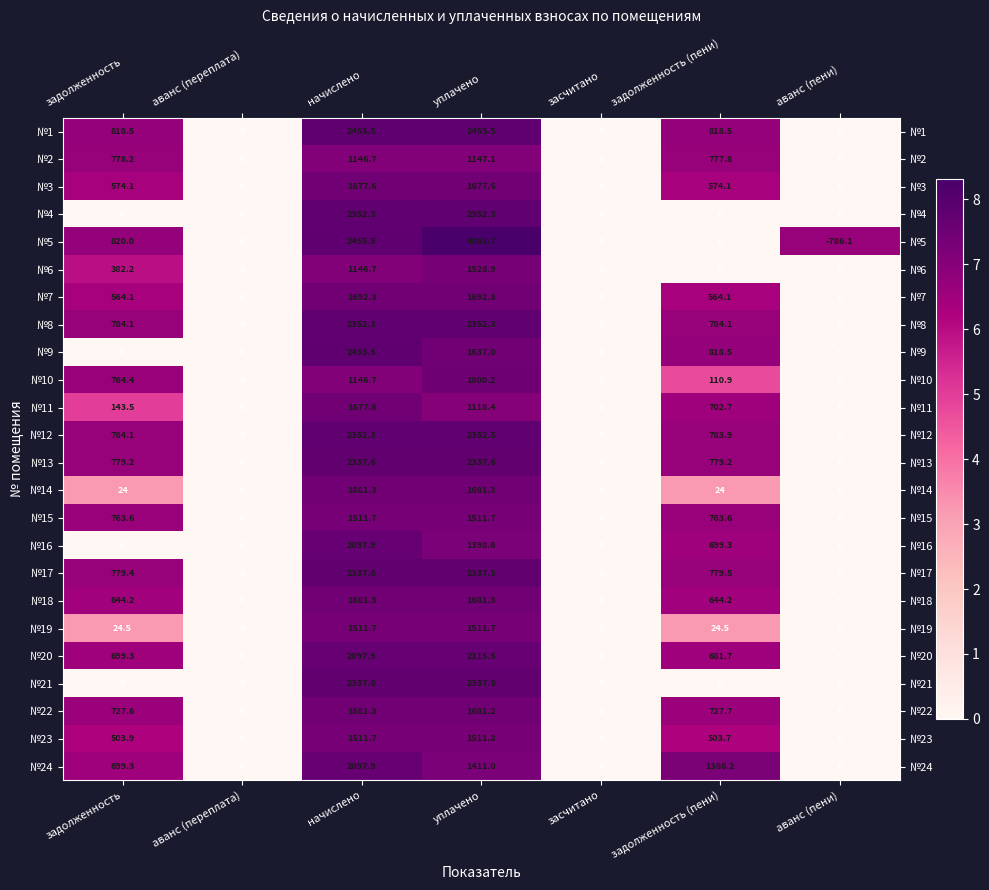

The value of №8 at задолженность (пени) is 515.8. True or false?

False